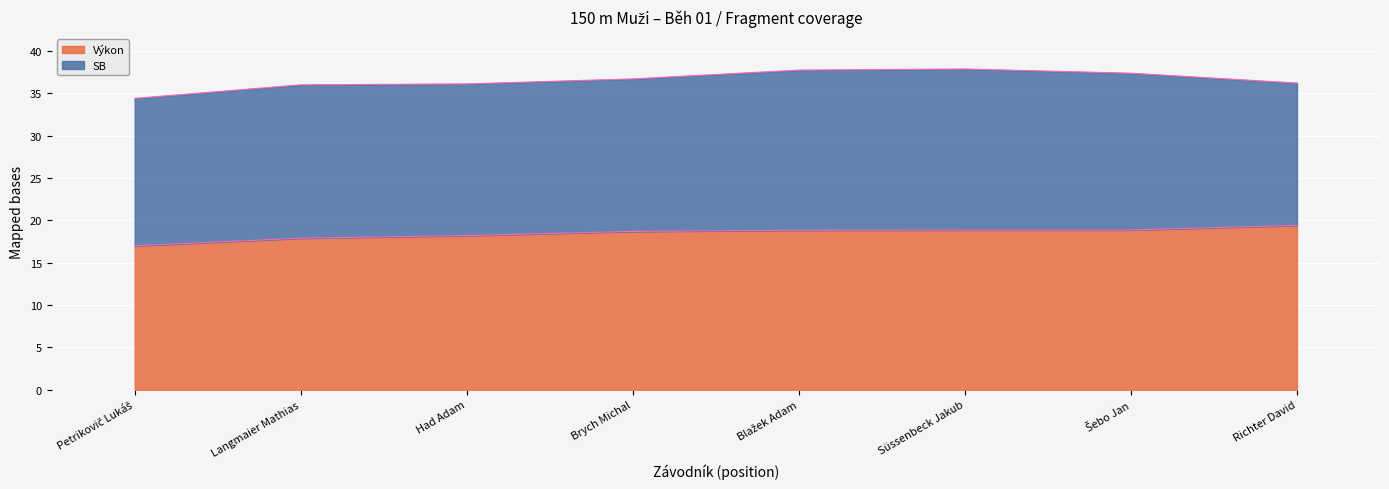

What is the difference between the second highest and minimum values?

1.9